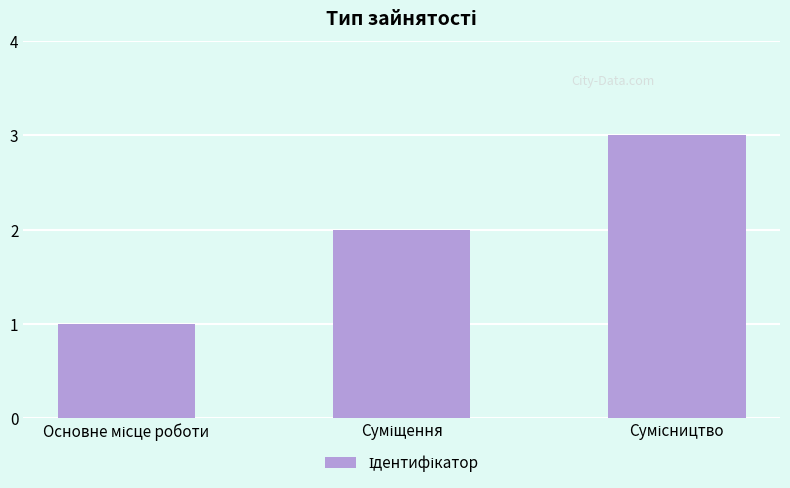

What is the greatest value displayed?

3